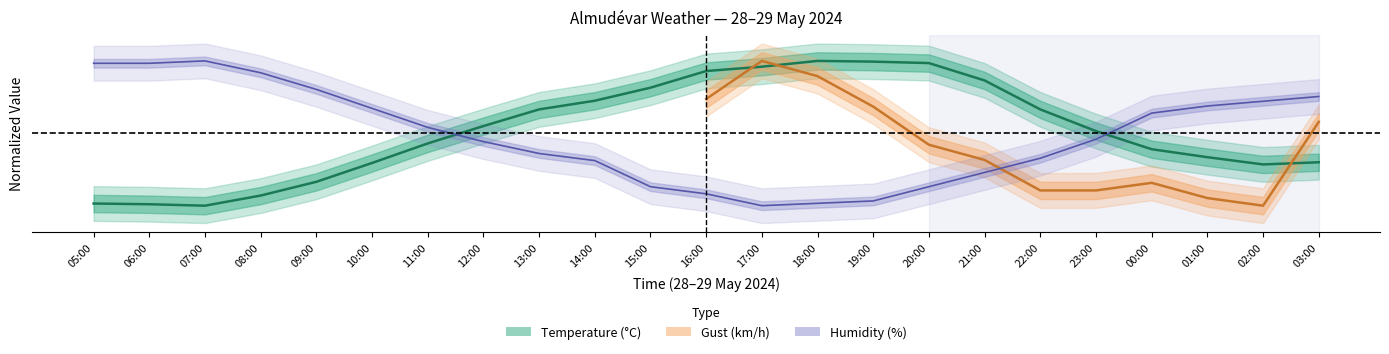

True or false: Humidity (%) has a value of 0.3 at 09:00.

False